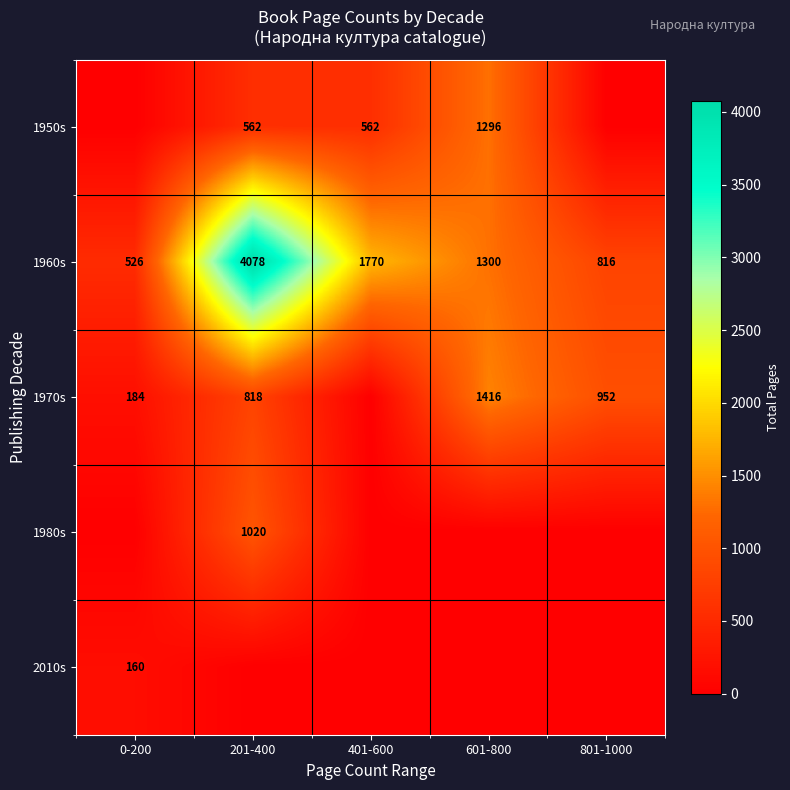

Rank the categories by 1960s value from highest to lowest.

201-400, 401-600, 601-800, 801-1000, 0-200